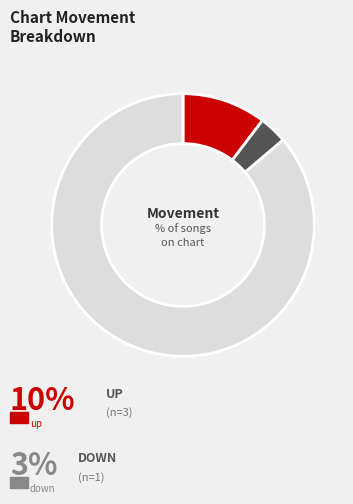

How many segments does this pie chart have?

3